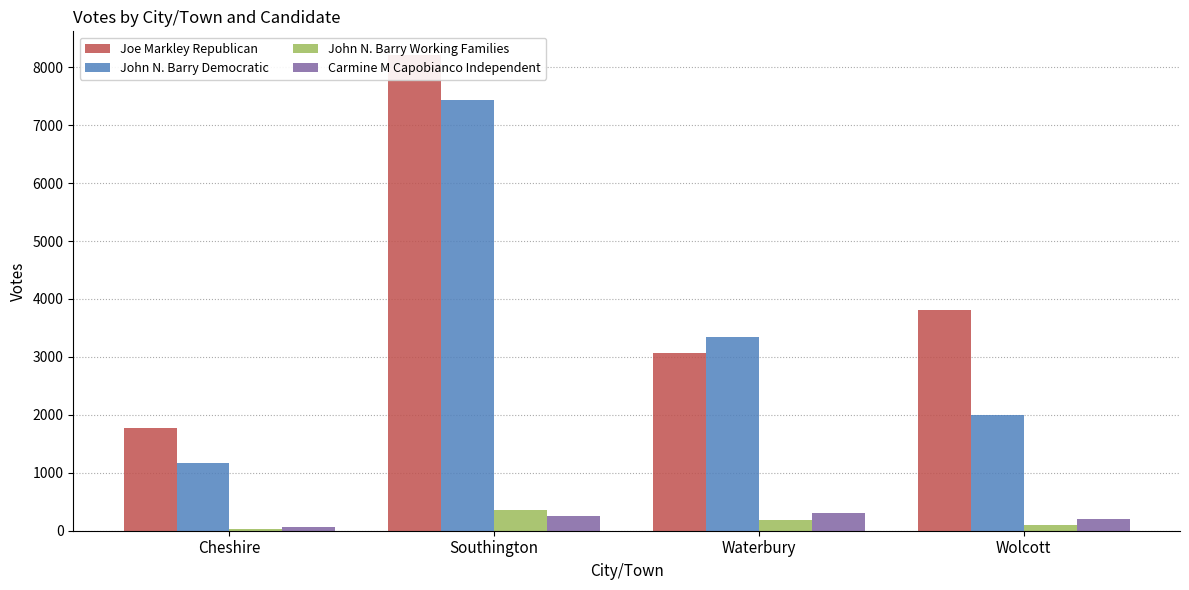

What is the label of the 1st bar from the right?

Wolcott